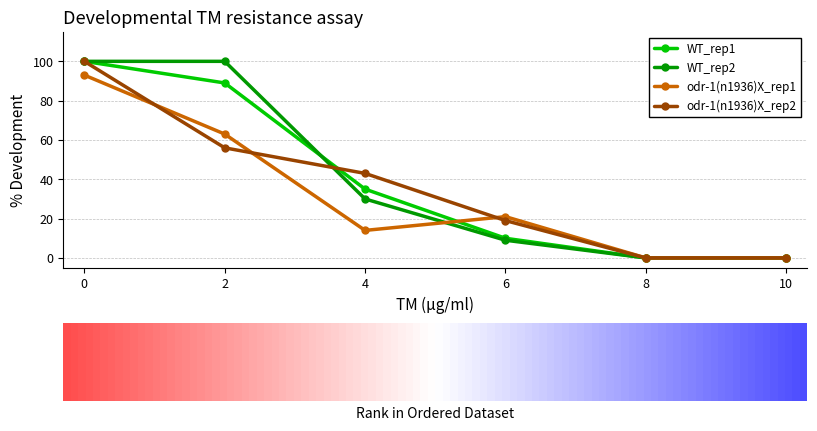

Reading right to left, what are all the values shown in this chart?

WT_rep1: 0	0	10	35	89	100
WT_rep2: 0	0	9	30	100	100
odr-1(n1936)X_rep1: 0	0	21	14	63	93
odr-1(n1936)X_rep2: 0	0	19	43	56	100